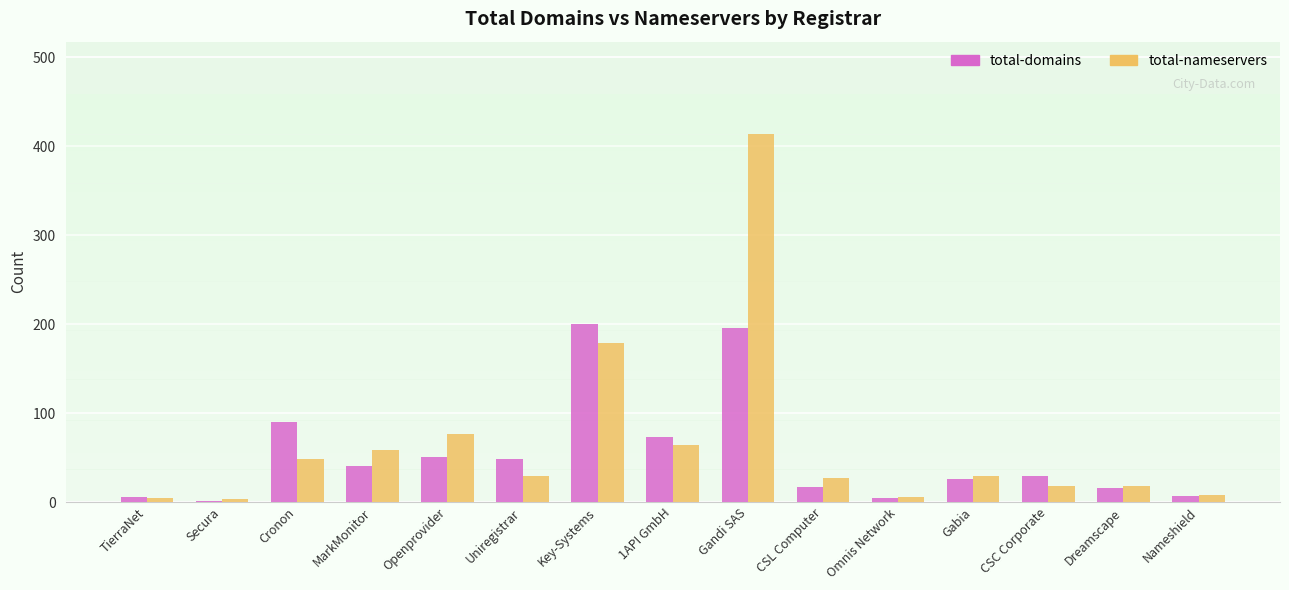

Which label corresponds to the largest value in the chart?

Gandi SAS